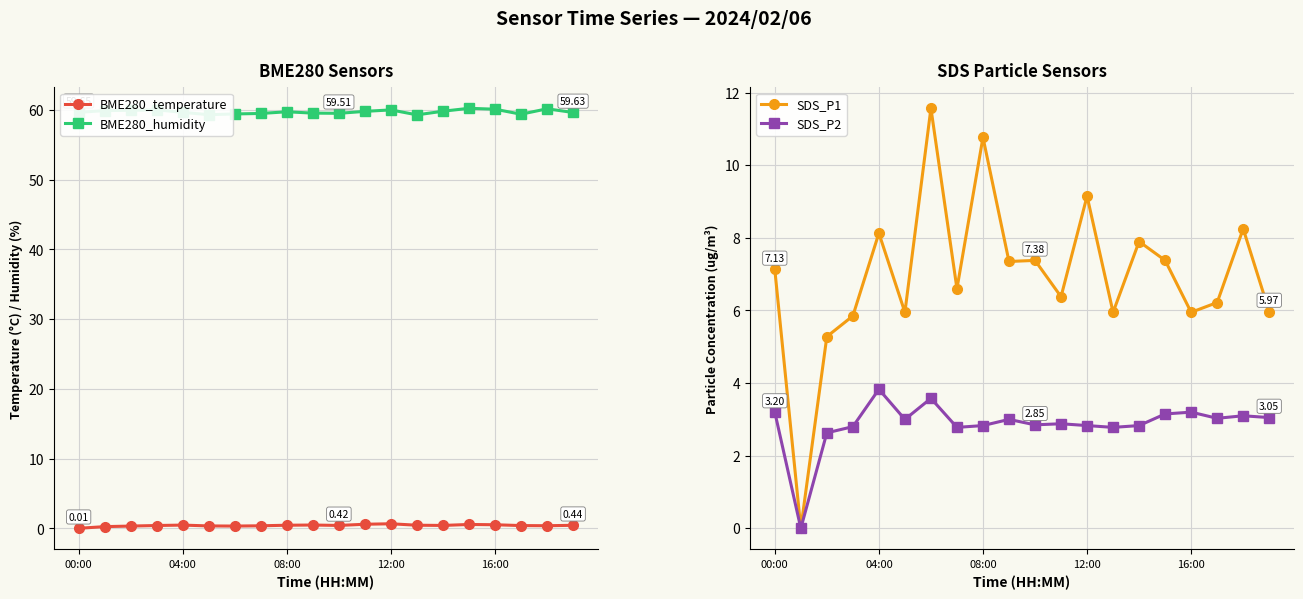

True or false: SDS_P2 has more than 1 interior local peaks.

True